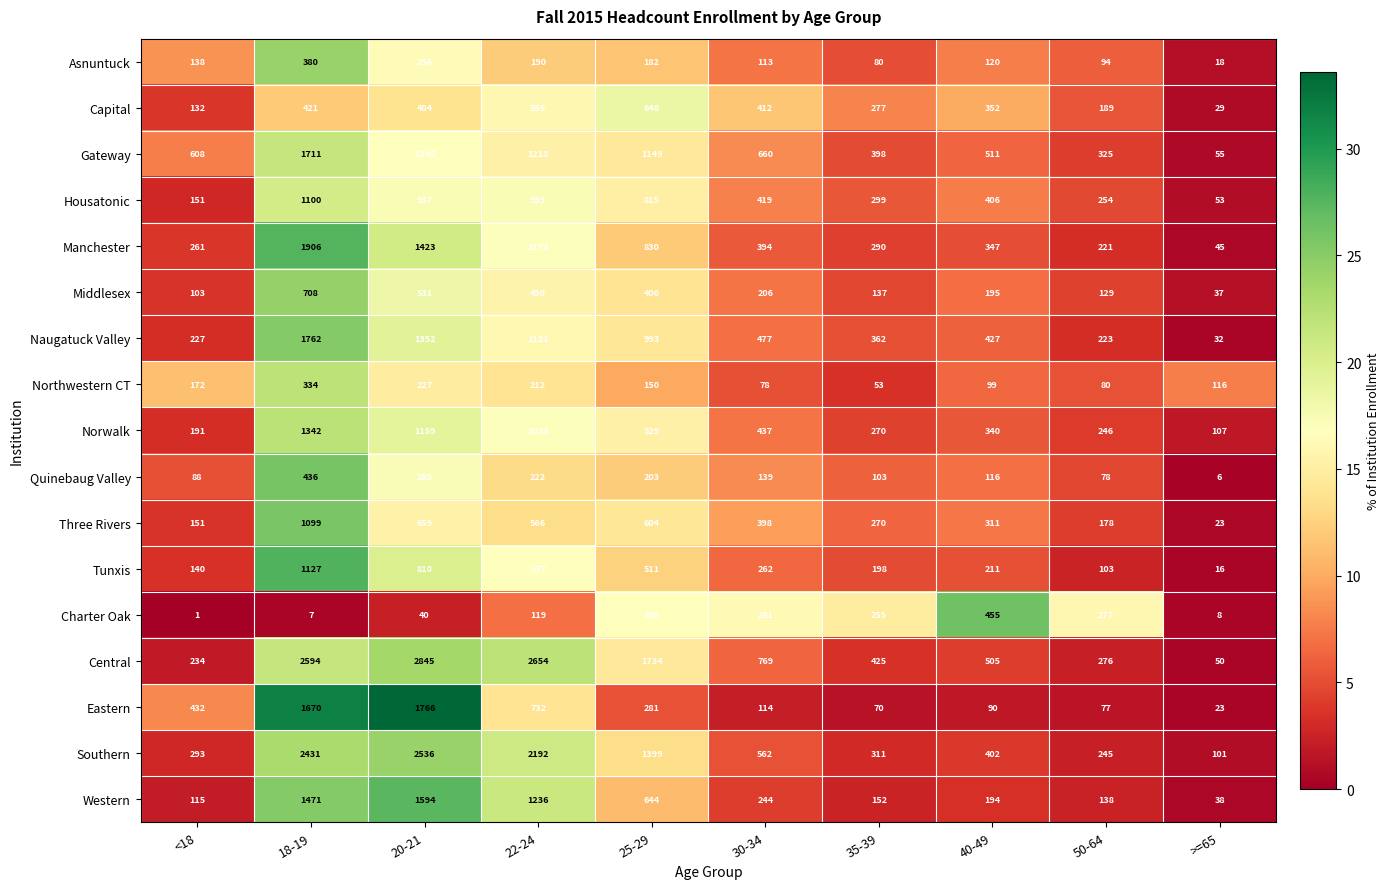

Is it true that Three Rivers equals 23 at >=65?

True